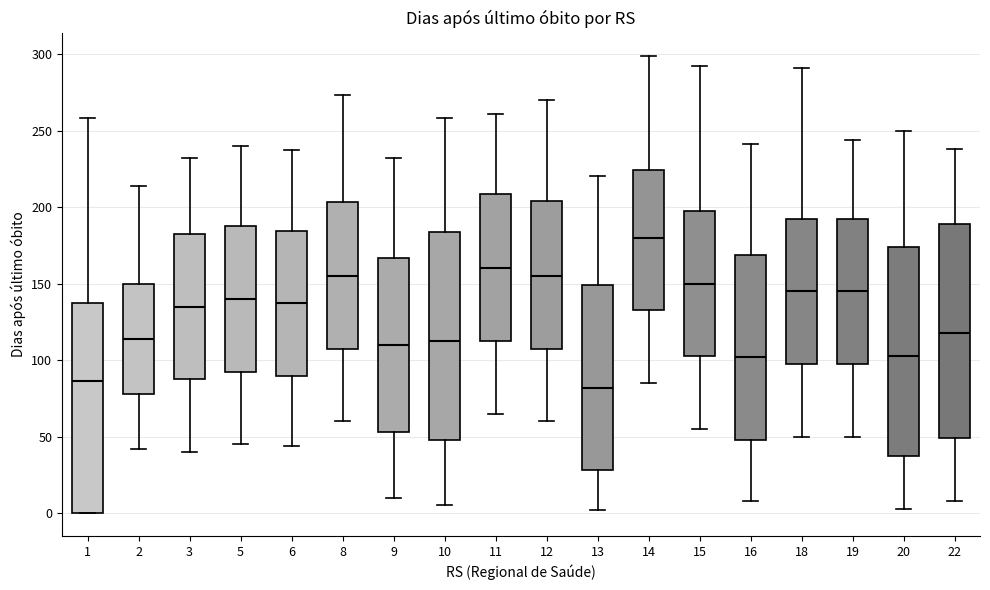

Which box has the highest median line?

14